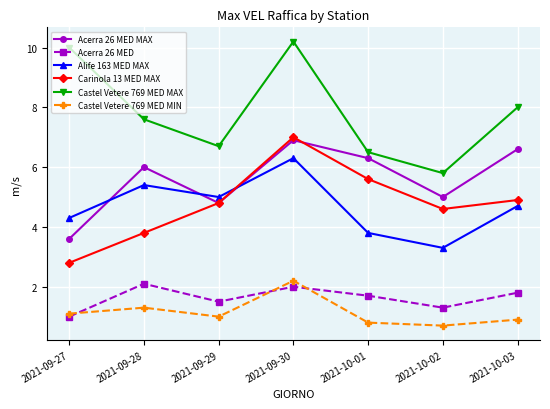

Reading right to left, list all the values displayed in this chart.

Acerra 26 MED MAX: 6.6	5.0	6.3	6.9	4.8	6.0	3.6
Acerra 26 MED: 1.8	1.3	1.7	2.0	1.5	2.1	1.0
Alife 163 MED MAX: 4.7	3.3	3.8	6.3	5.0	5.4	4.3
Carinola 13 MED MAX: 4.9	4.6	5.6	7.0	4.8	3.8	2.8
Castel Vetere 769 MED MAX: 8.0	5.8	6.5	10.2	6.7	7.6	10.0
Castel Vetere 769 MED MIN: 0.9	0.7	0.8	2.2	1.0	1.3	1.1